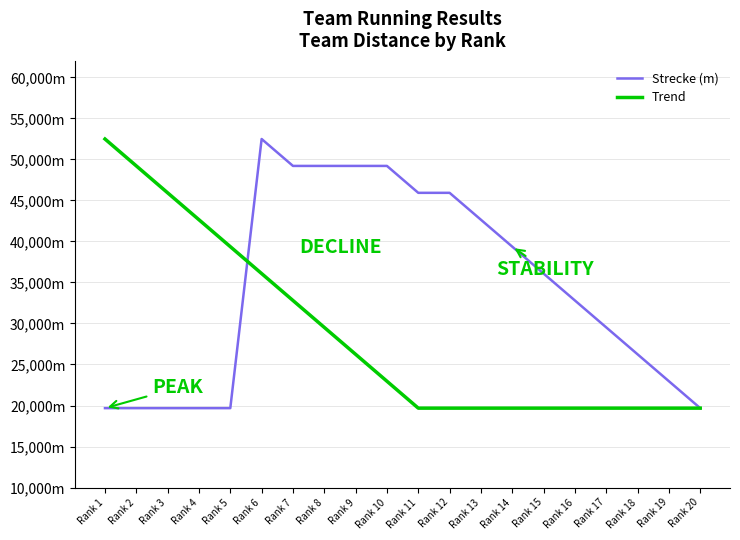

What are all the series names shown in the legend?

Strecke (m), Trend